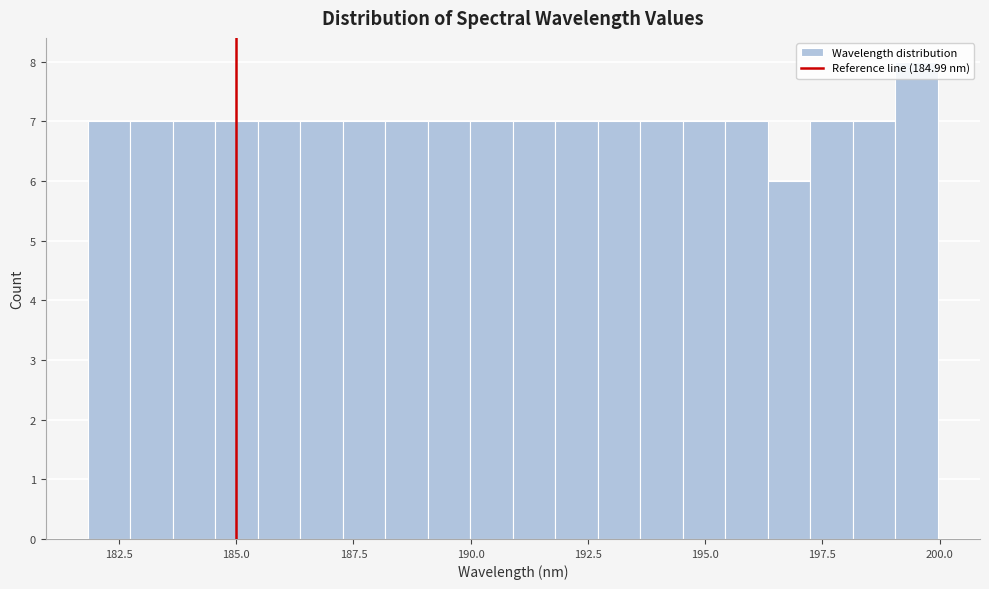

Read against the x-axis, roughly where is the centre of the tallest bar?

199.5